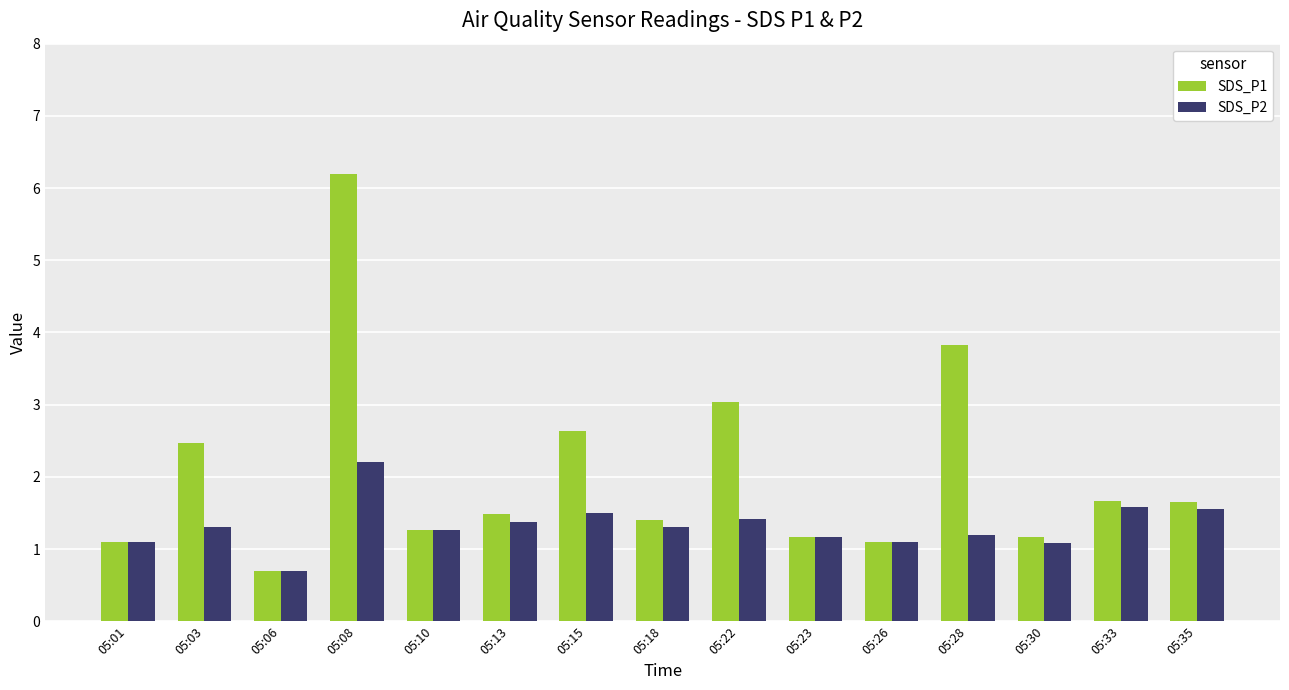

At which label does SDS_P1 first exceed 1?

05:01